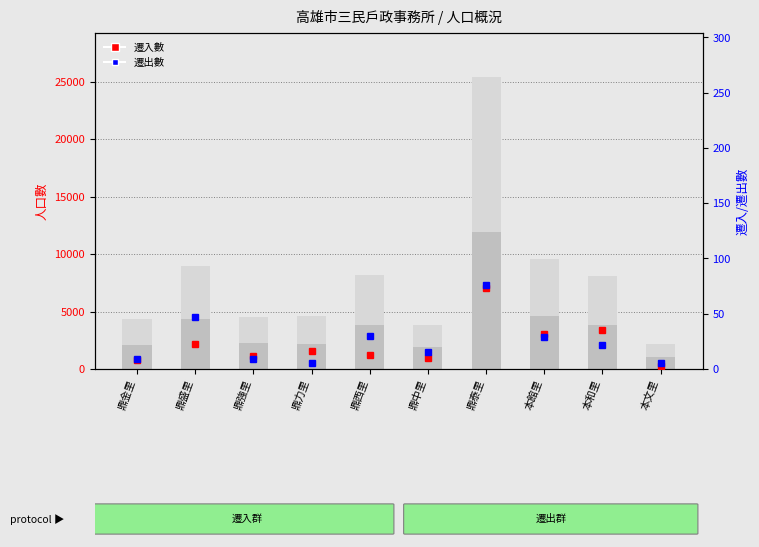

What is the value of the 人口(女) bar at the 5th from the left?

4272